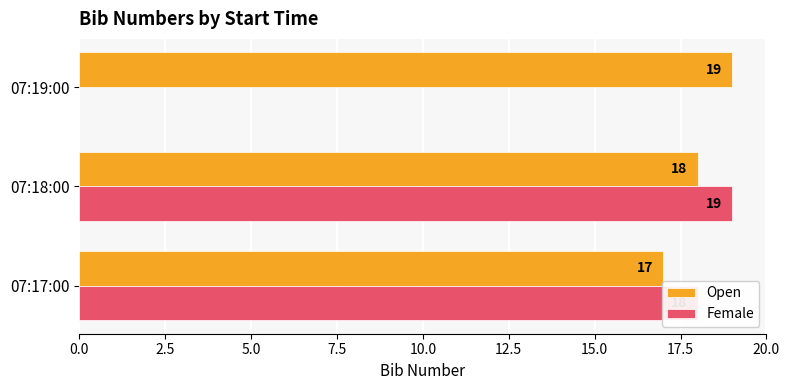

Which category has the highest value in the Female series?

07:18:00